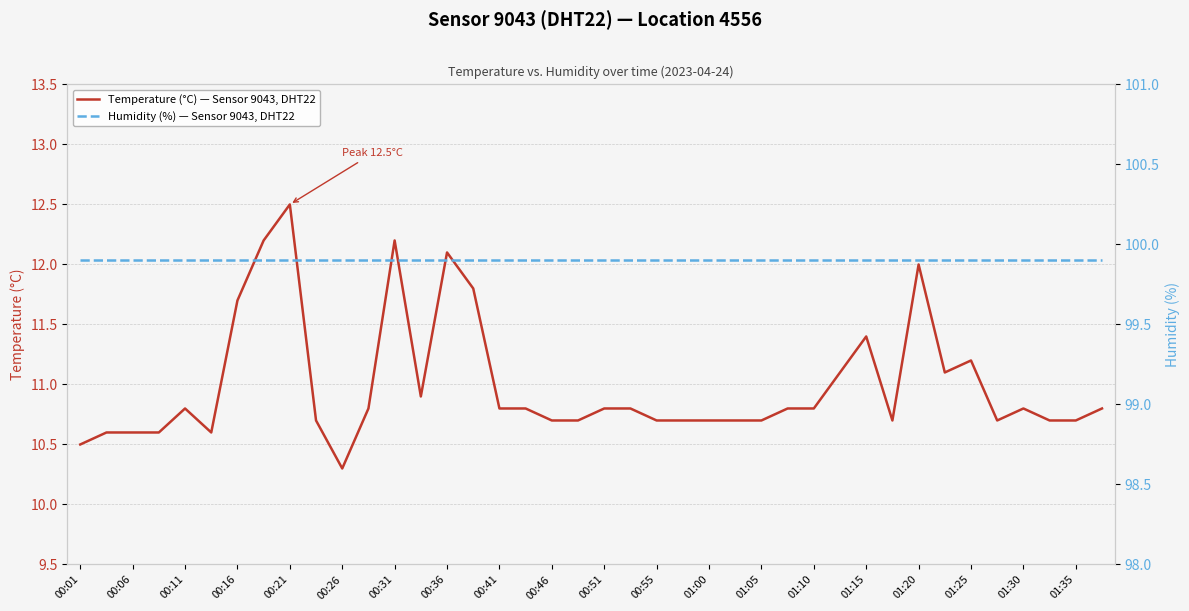

True or false: Temperature (°C) — Sensor 9043, DHT22 has a value of 11.2 at 01:25.

True